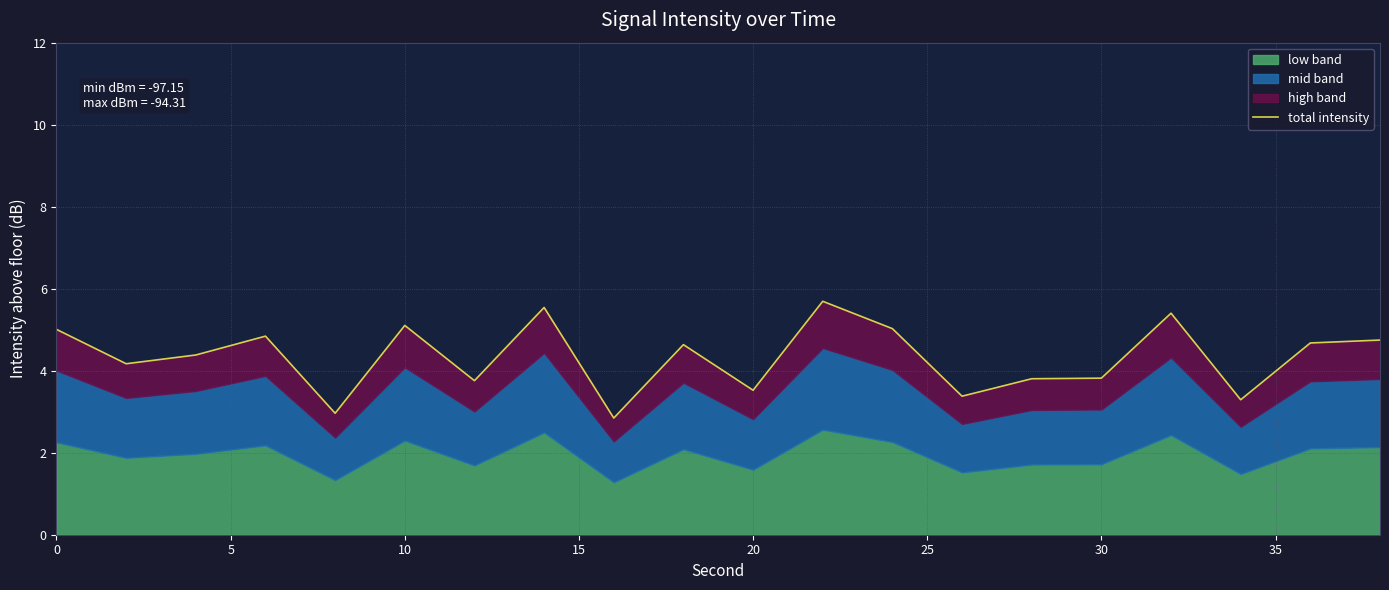

Does the chart display data point markers on the line(s)?

No